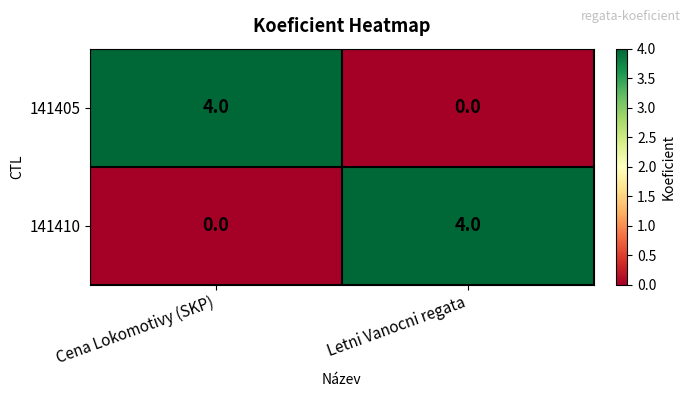

How many data points in 141405 are less than 4?

1